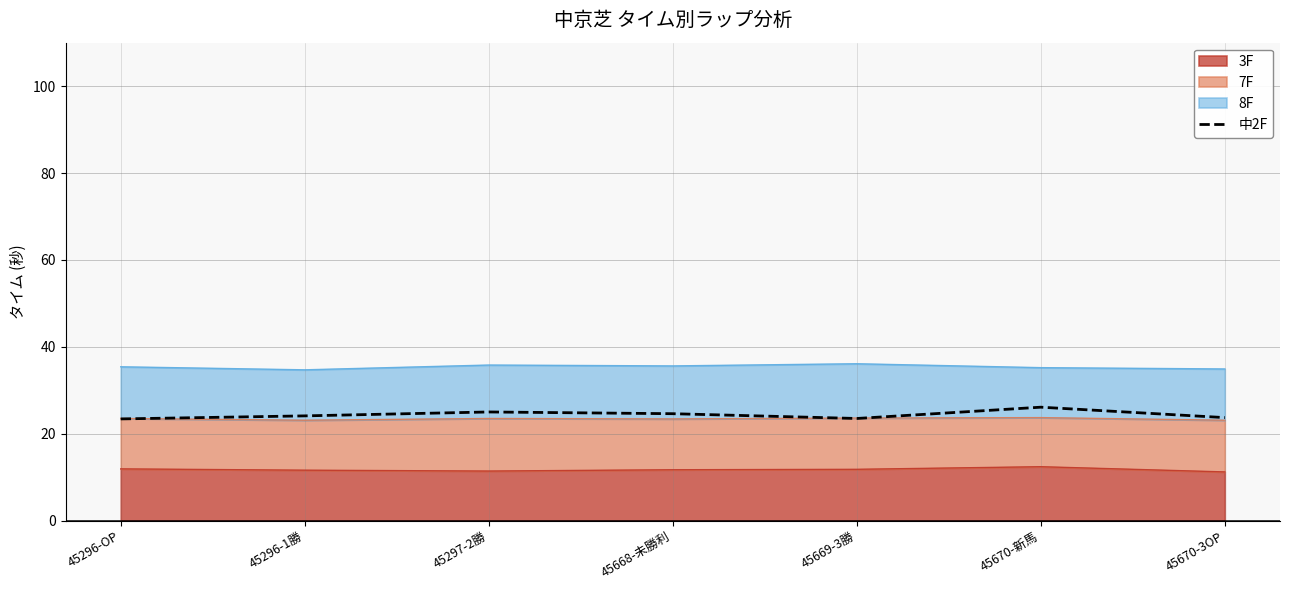

How many points are lower than both their immediate neighbors (excluding endpoints)?

1